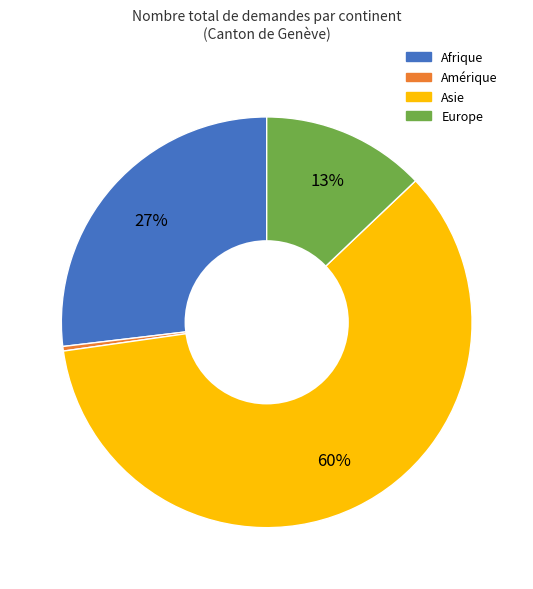

Count the number of slices in the pie.

4